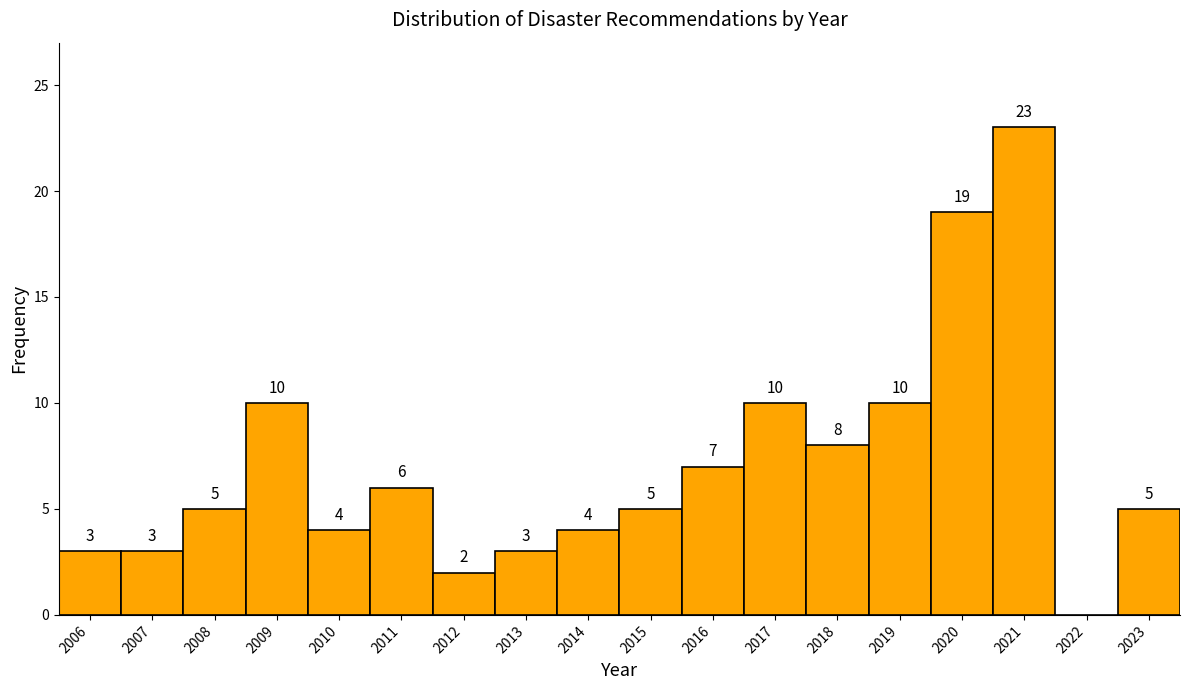

Reading right to left, extract all data points from this chart.

2023=5	2022=0	2021=23	2020=19	2019=10	2018=8	2017=10	2016=7	2015=5	2014=4	2013=3	2012=2	2011=6	2010=4	2009=10	2008=5	2007=3	2006=3